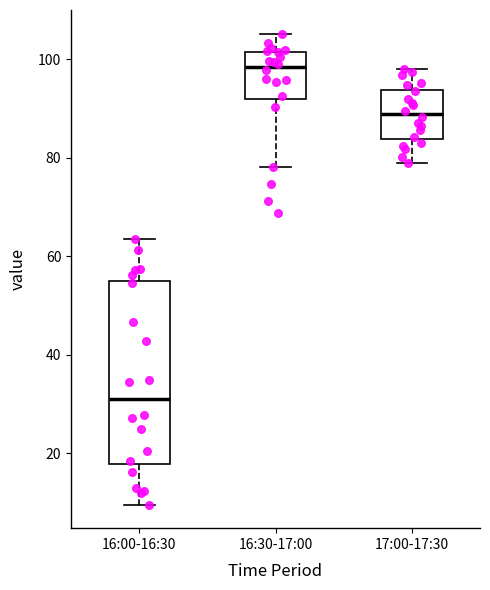

Comparing the boxes themselves (not the whiskers), which one is the tallest?

16:00-16:30